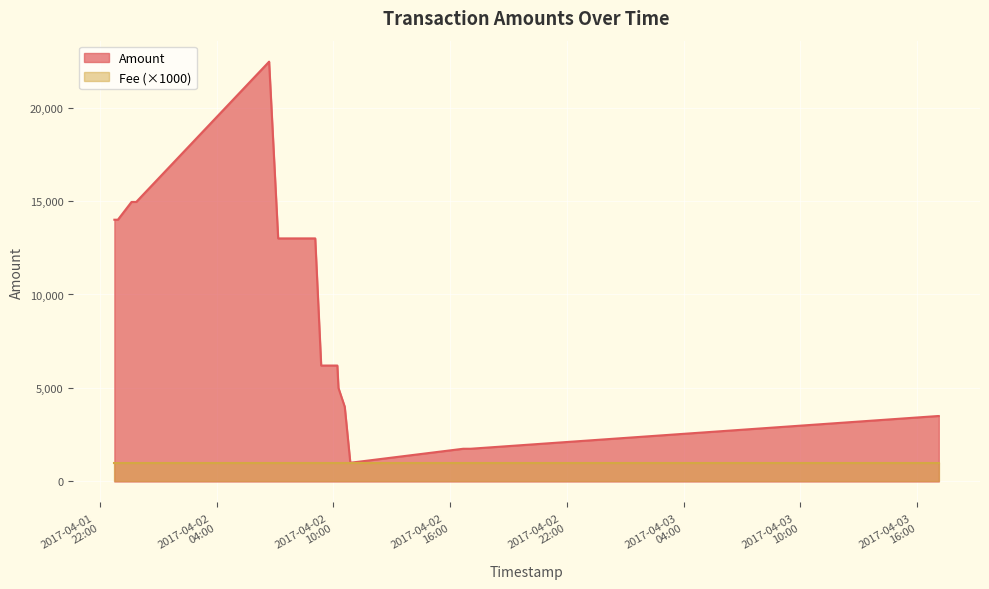

Does the chart display data point markers on the line(s)?

No